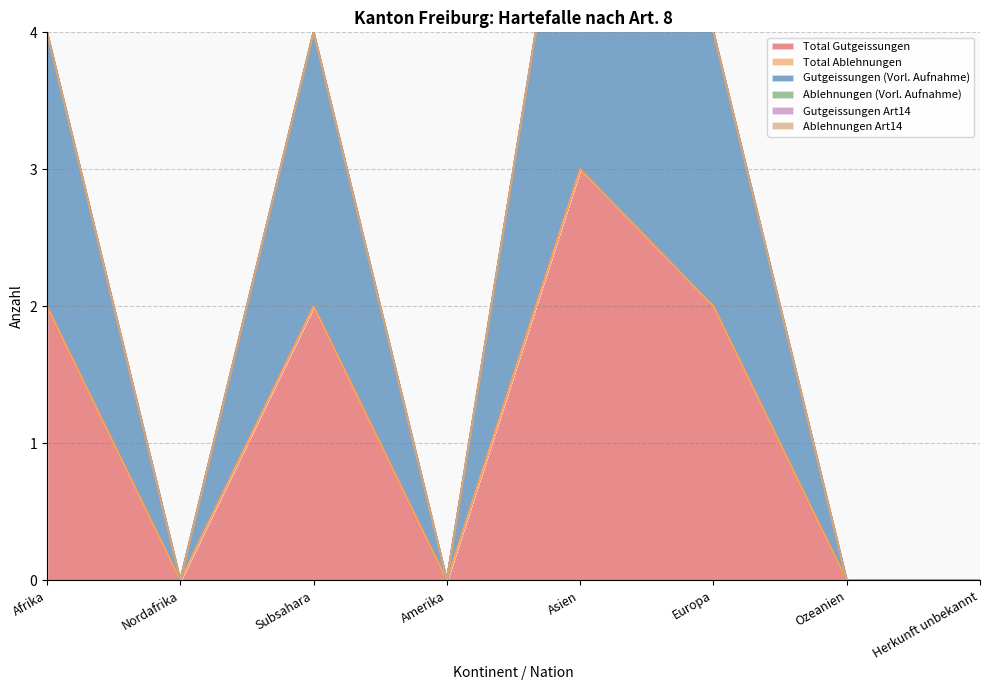

How many lines are shown in the chart?

6